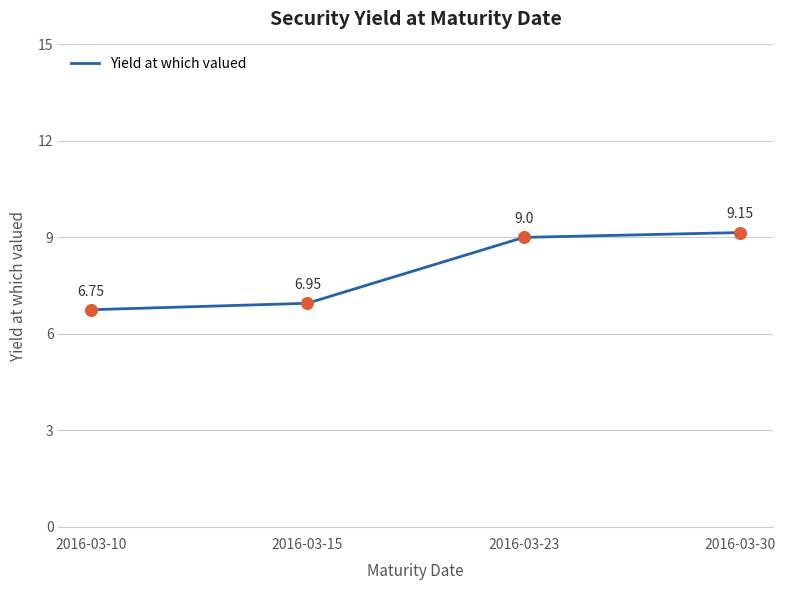

Between 2016-03-10 and 2016-03-15, which is larger?

2016-03-15